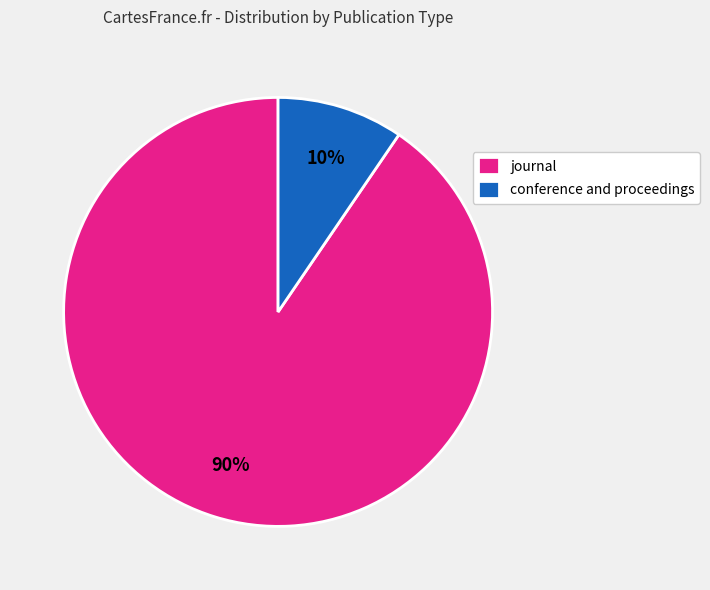

How many slices are in this pie chart?

2